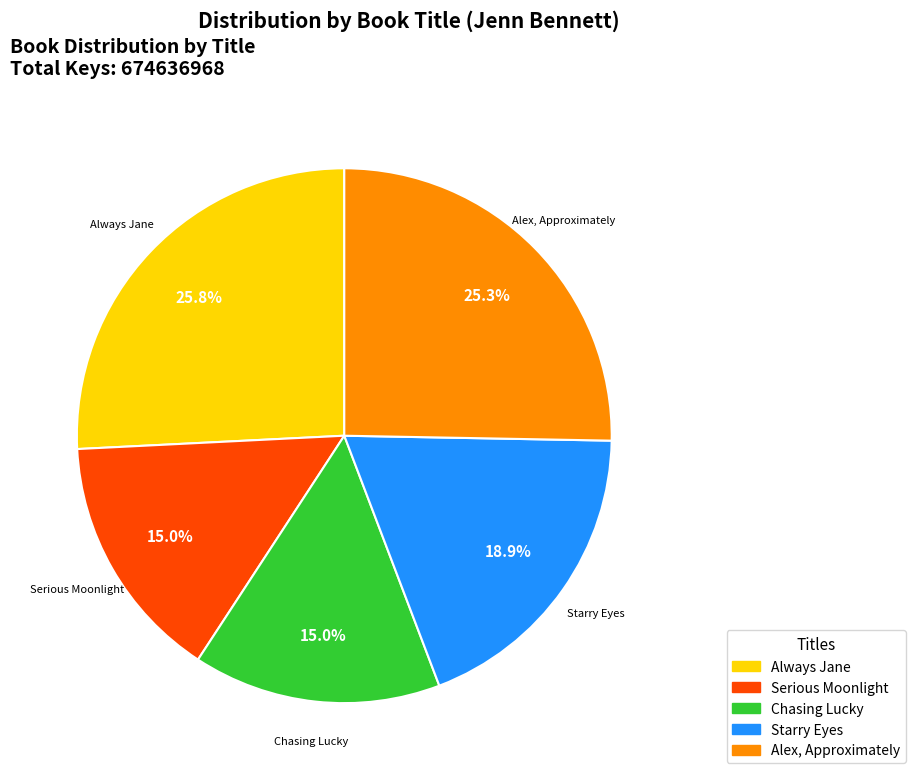

What is the ratio of the value at Alex, Approximately to the value at Serious Moonlight?

1.7